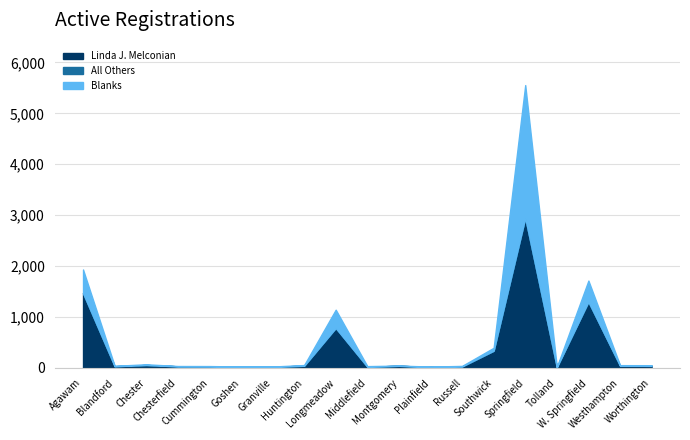

True or false: Linda J. Melconian has a value of 31 at Cummington.

True